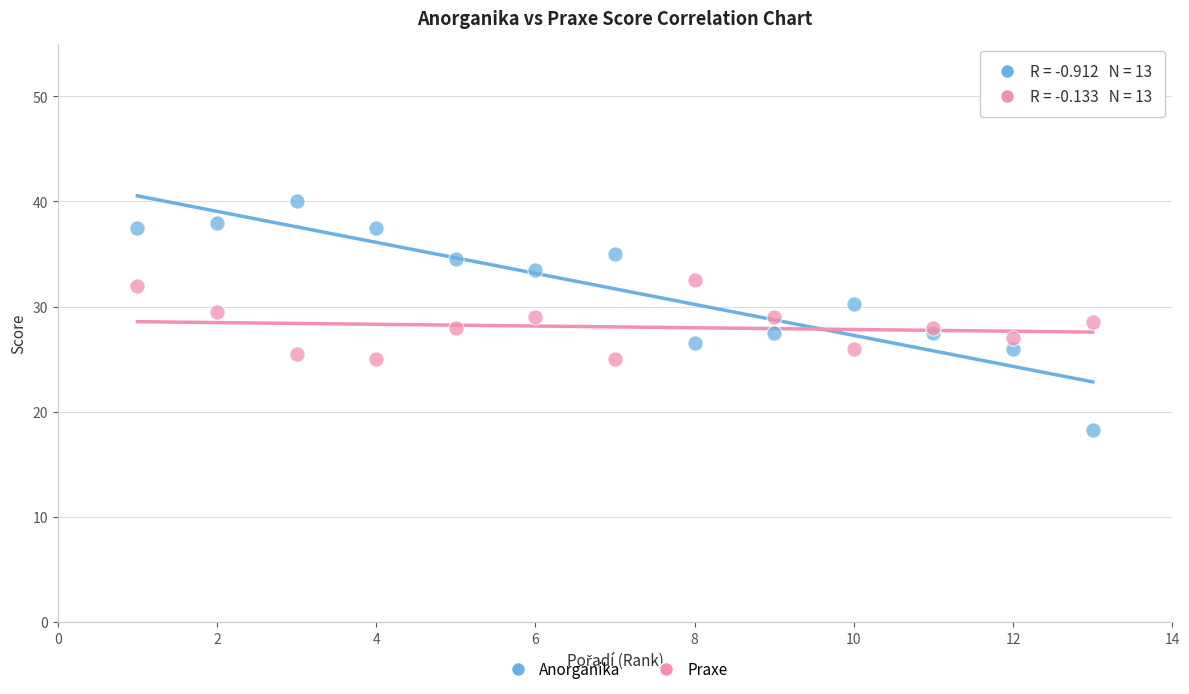

Which series contains the highest Y value?

Anorganika